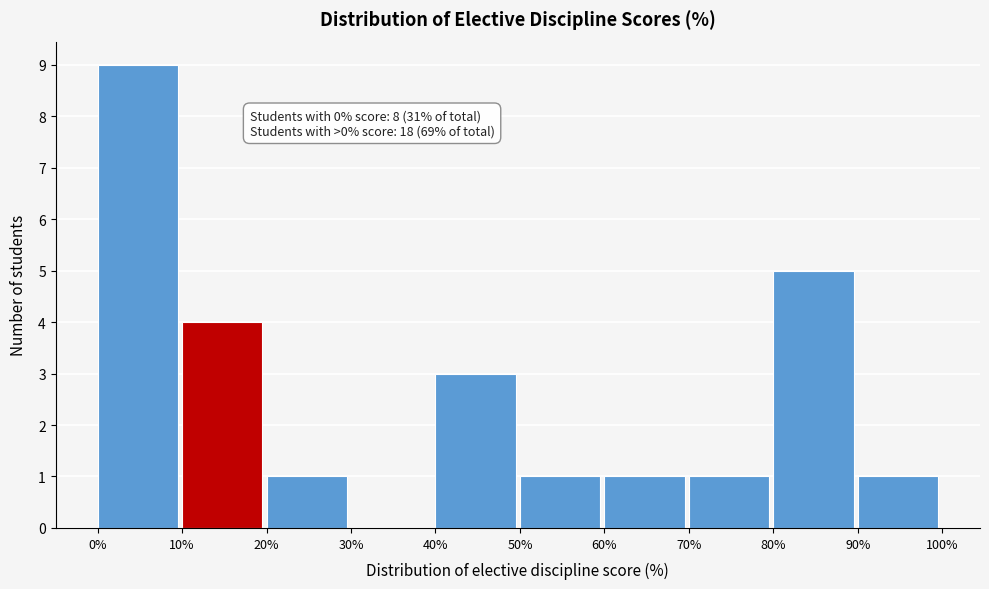

Which range on the x-axis has the tallest bar?

0% to 10%